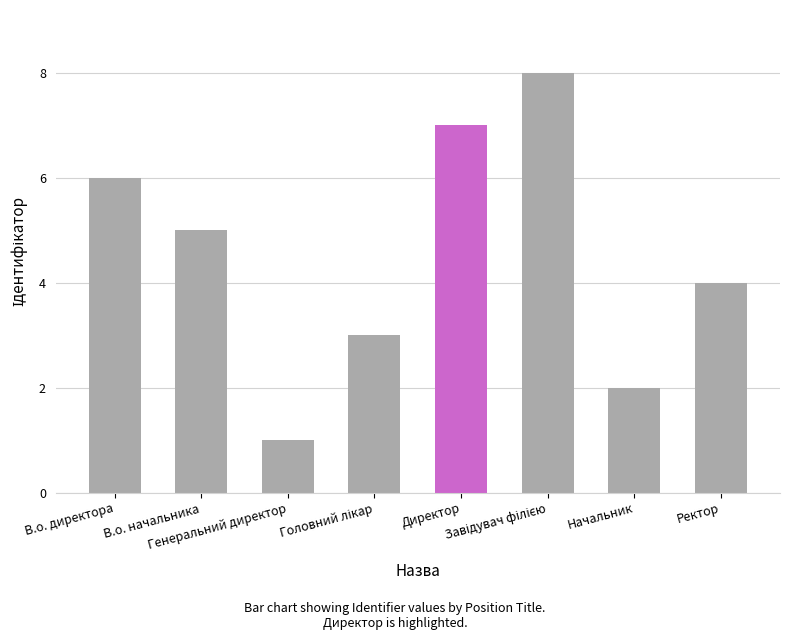

What is the greatest value displayed?

8